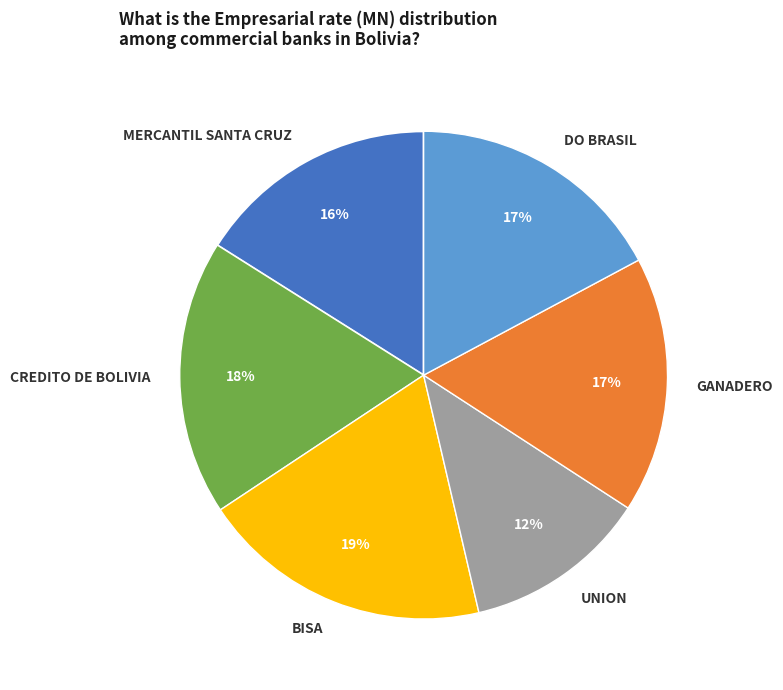

How many slices are in this pie chart?

6